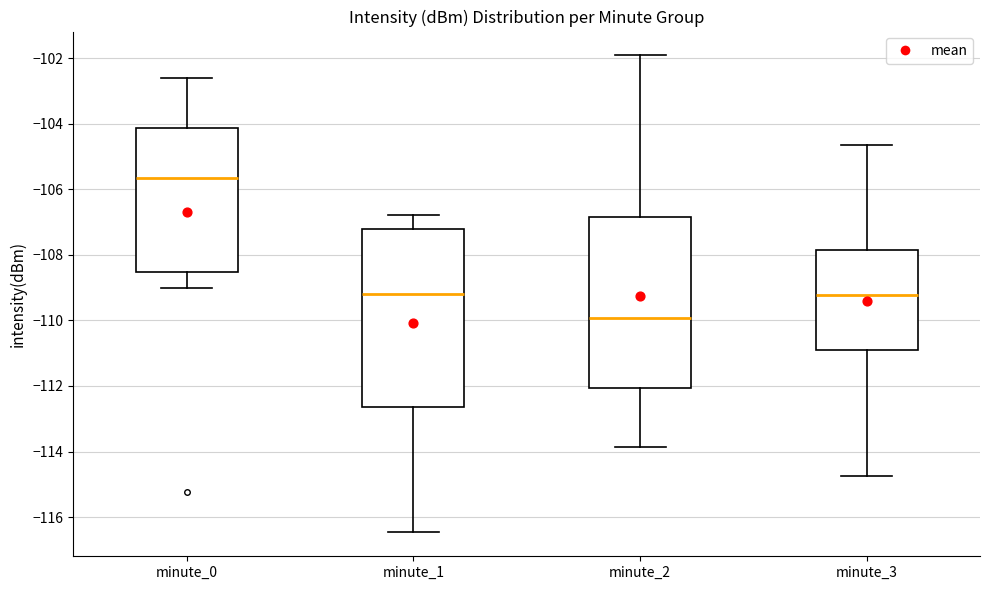

Which box's median line is the lowest?

minute_2